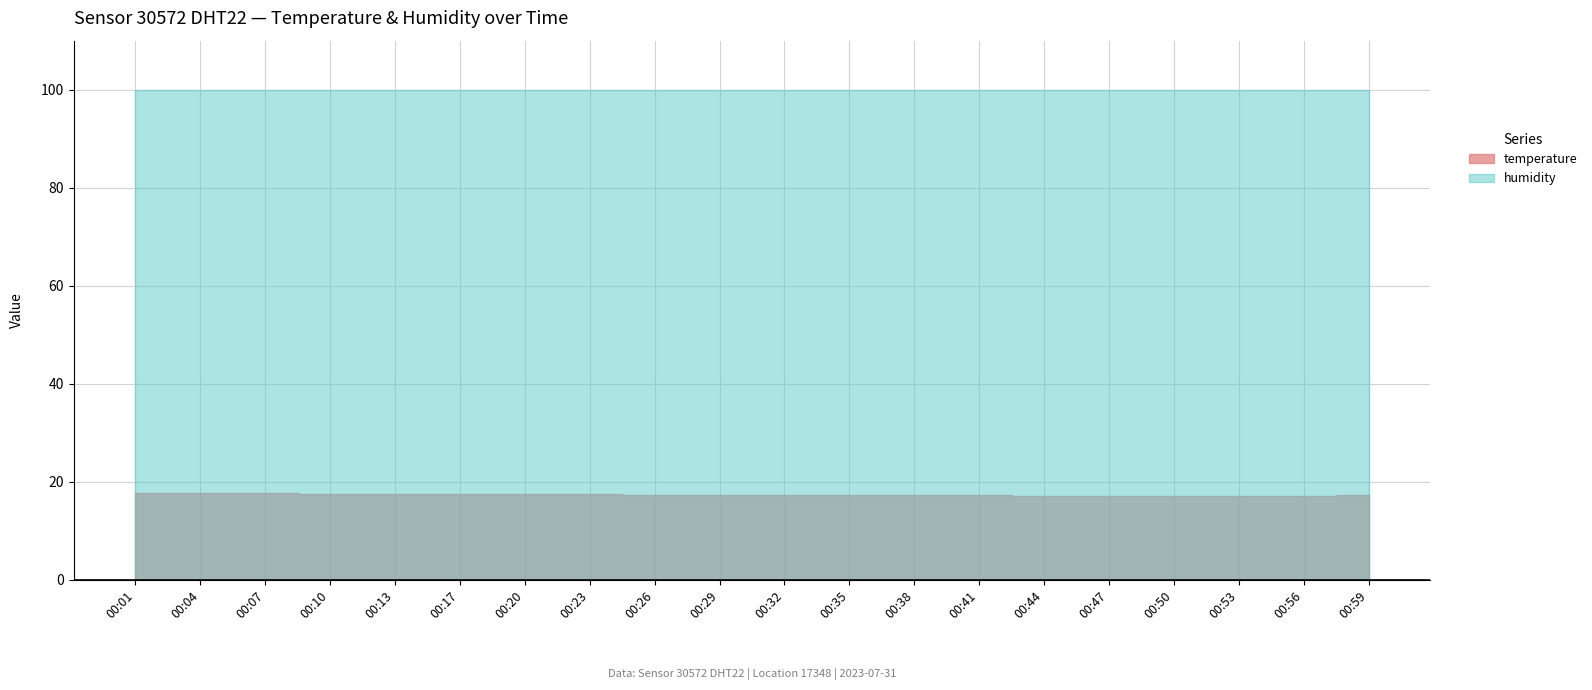

Between 00:13 and 00:01, which is larger?

00:01